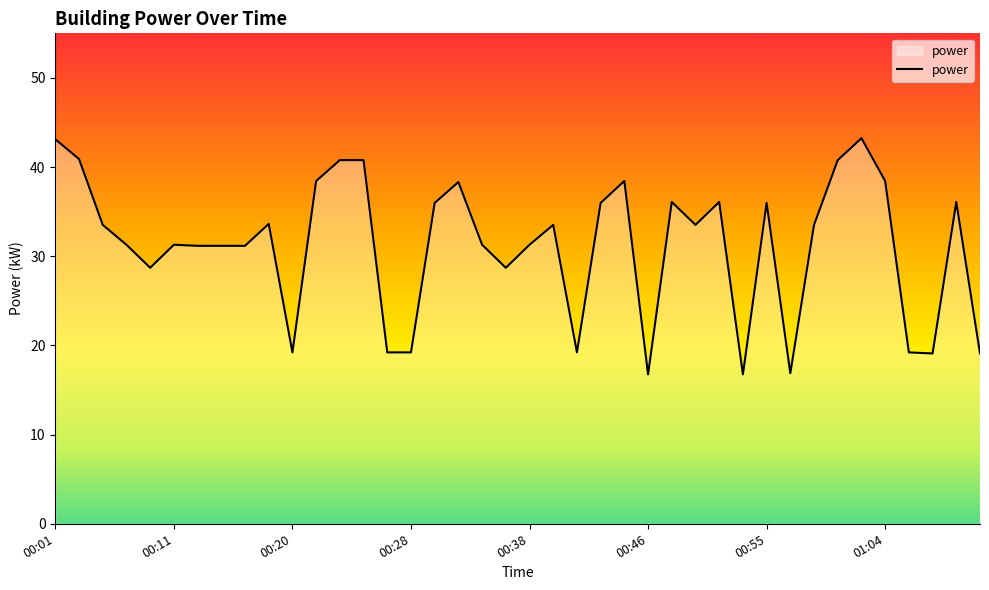

What is the difference between the maximum and minimum values?

26.5